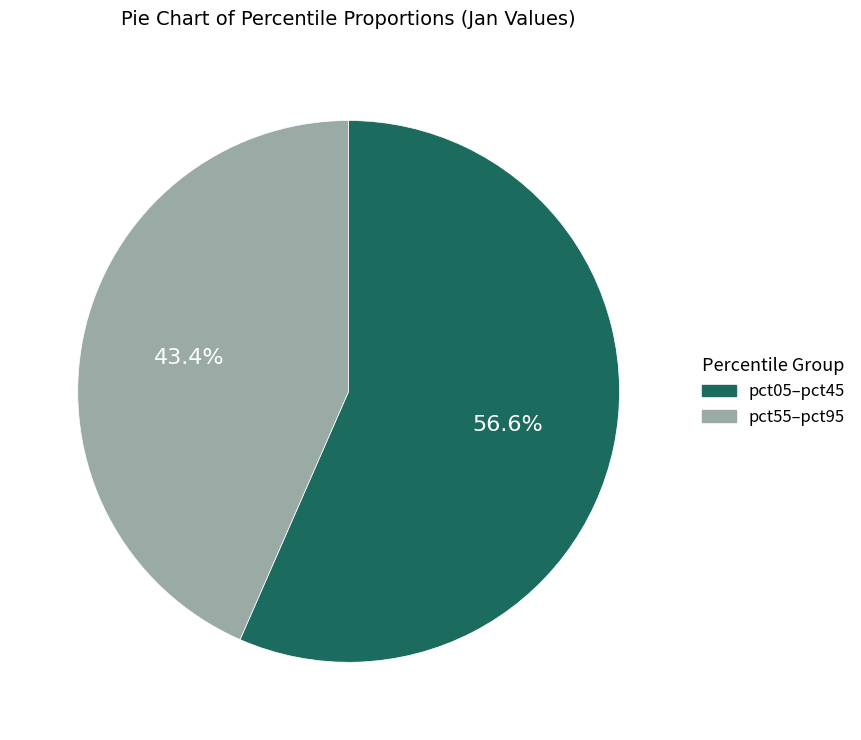

Does any single category account for the majority?

Yes